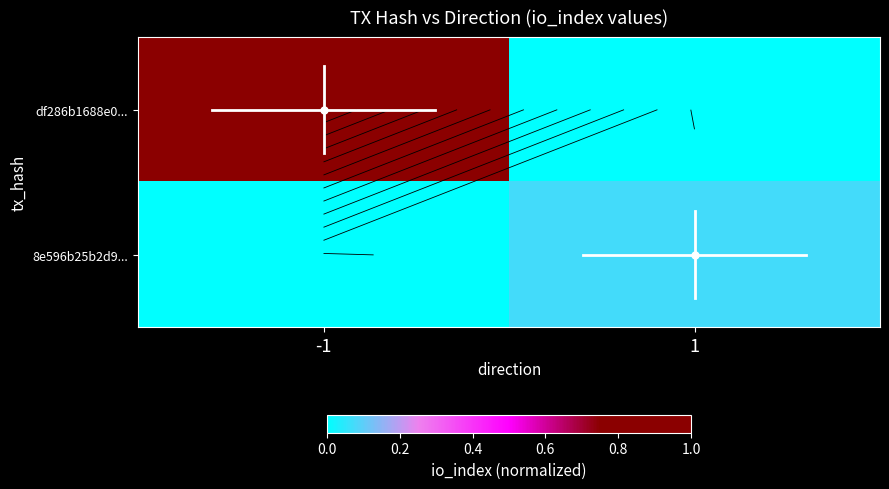

Rank the series by their maximum value, from lowest to highest.

8e596b25b2d9..., df286b1688e0...